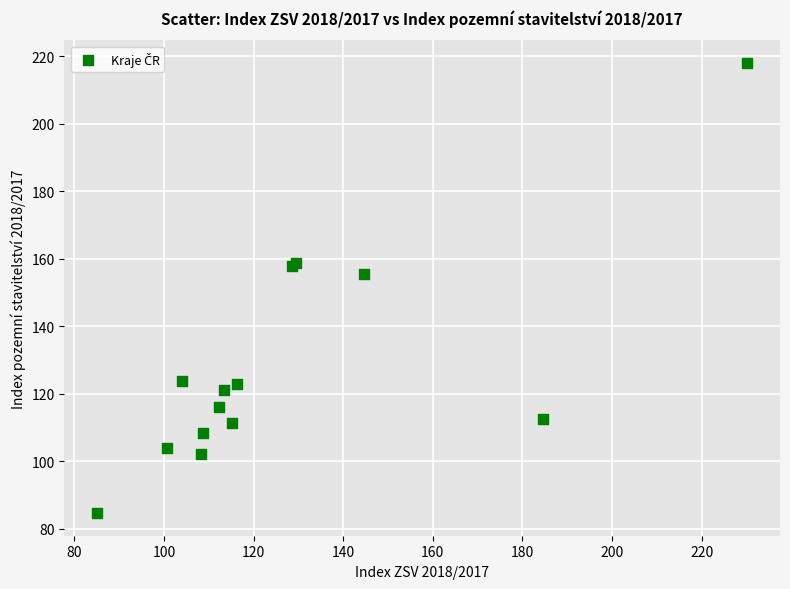

What Y value in the scatter plot is closest to 151?

155.4